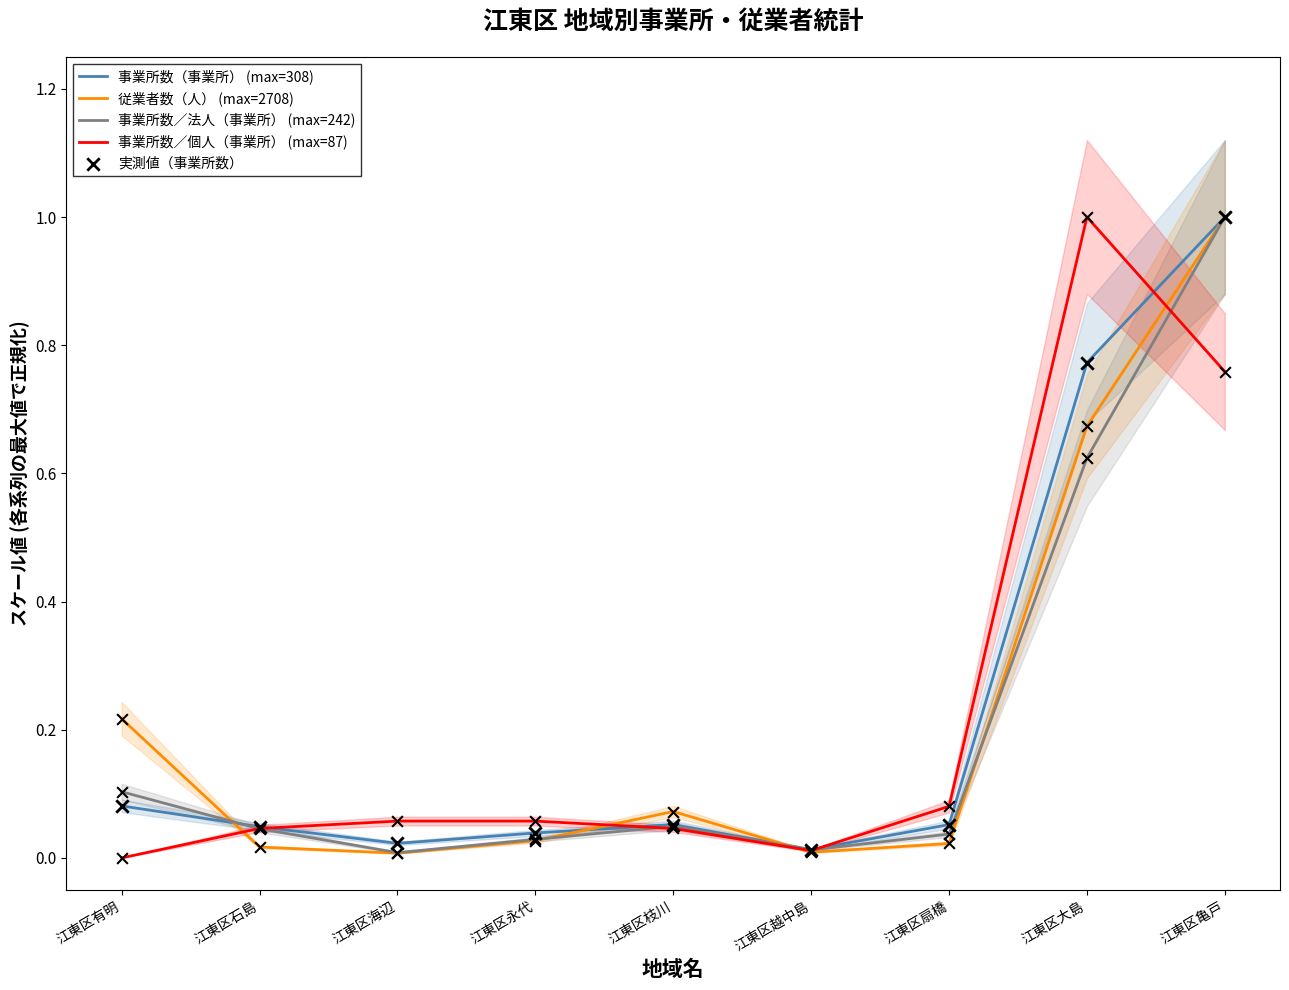

Which series has the widest spread of Y values?

事業所数／個人（事業所） (max=87)